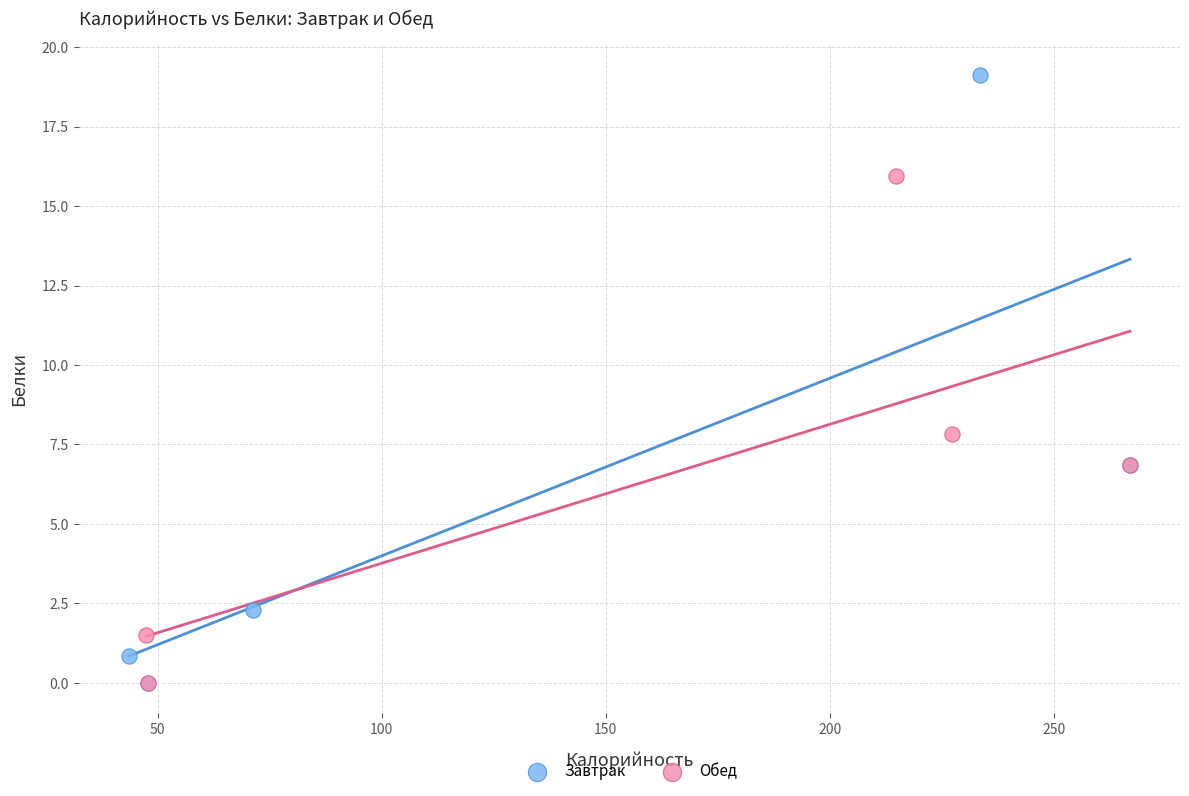

Which series contains the highest Y value?

Завтрак